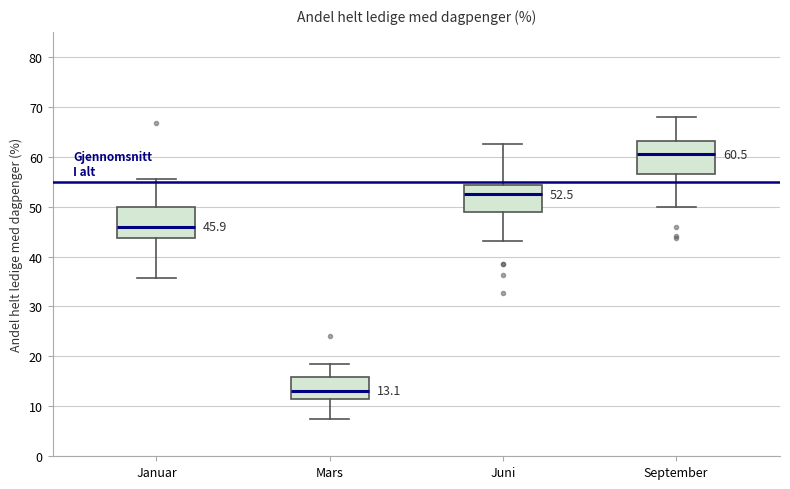

Which box's median line is the lowest?

Mars